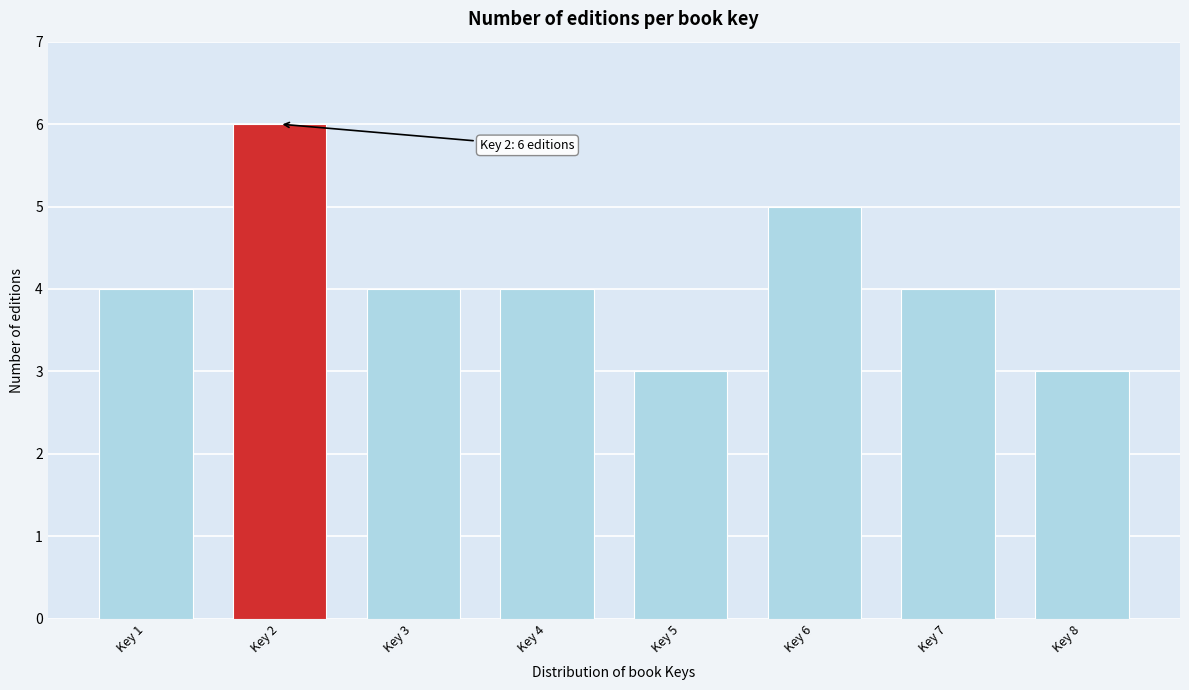

Reading right to left, extract all data points from this chart.

Key 8=3	Key 7=4	Key 6=5	Key 5=3	Key 4=4	Key 3=4	Key 2=6	Key 1=4